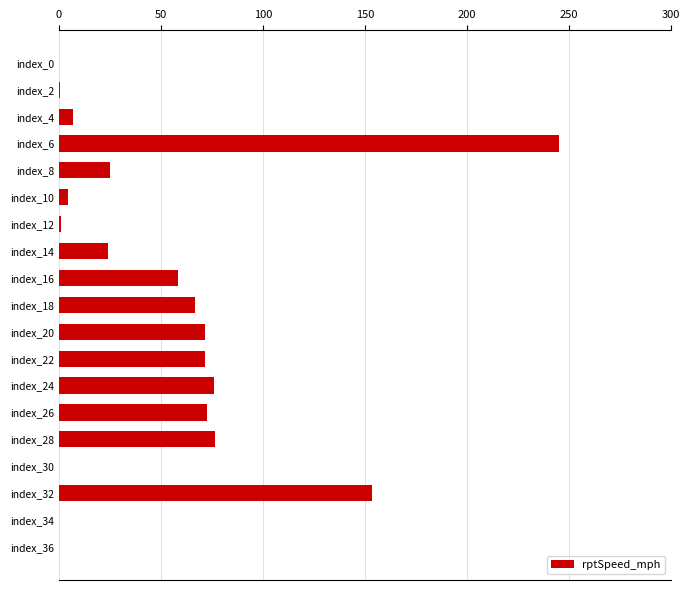

At which label is the value closest to 122?

index_32